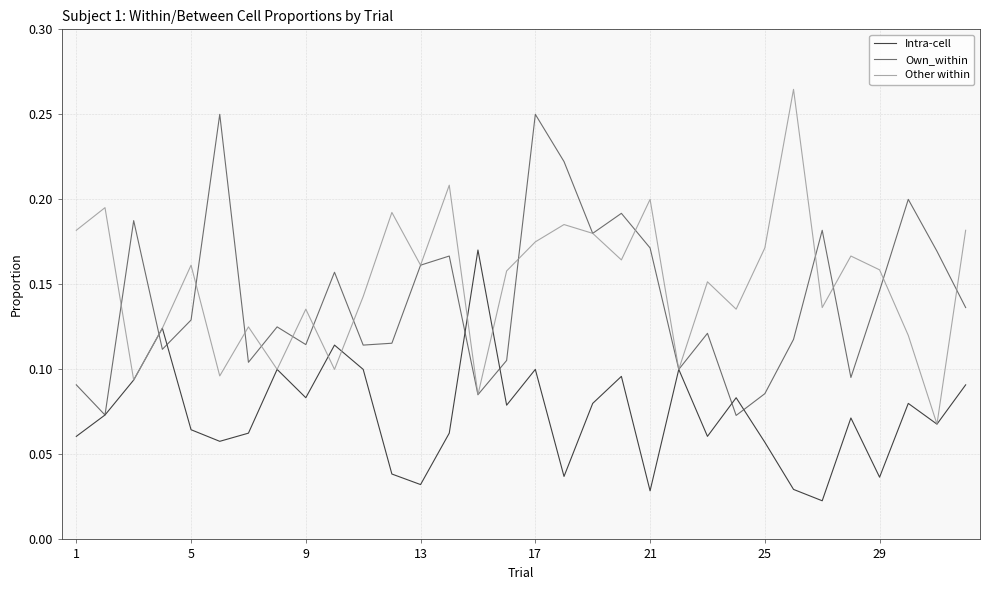

Rank the series by their maximum value, from highest to lowest.

Other within, Own_within, Intra-cell